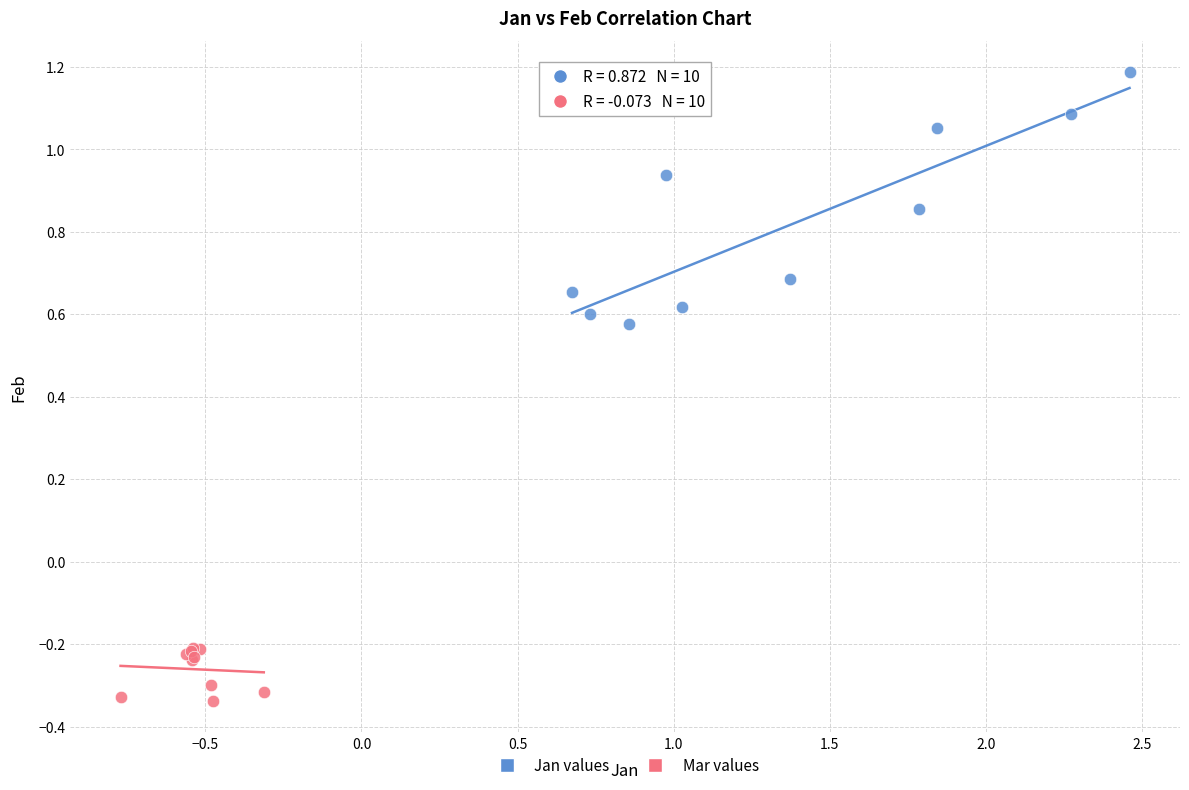

What are all the series names shown in the legend?

Jan values, Mar values